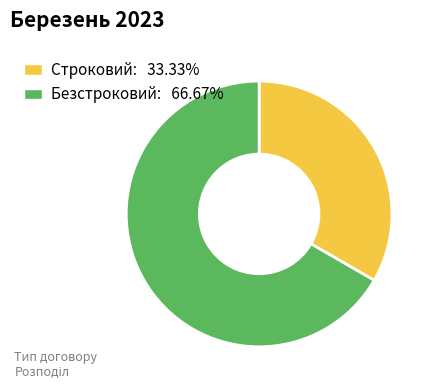

Between Безстроковий and Строковий, which is larger?

Безстроковий